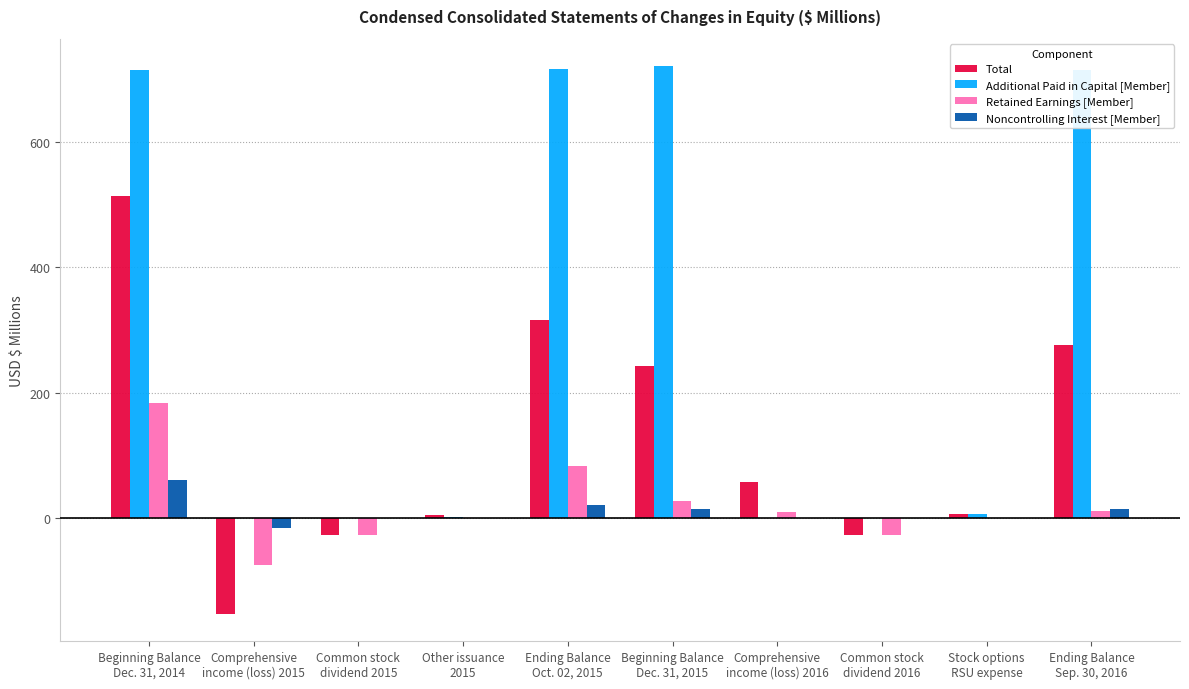

What is the sum of all Noncontrolling Interest [Member] values?

97.8